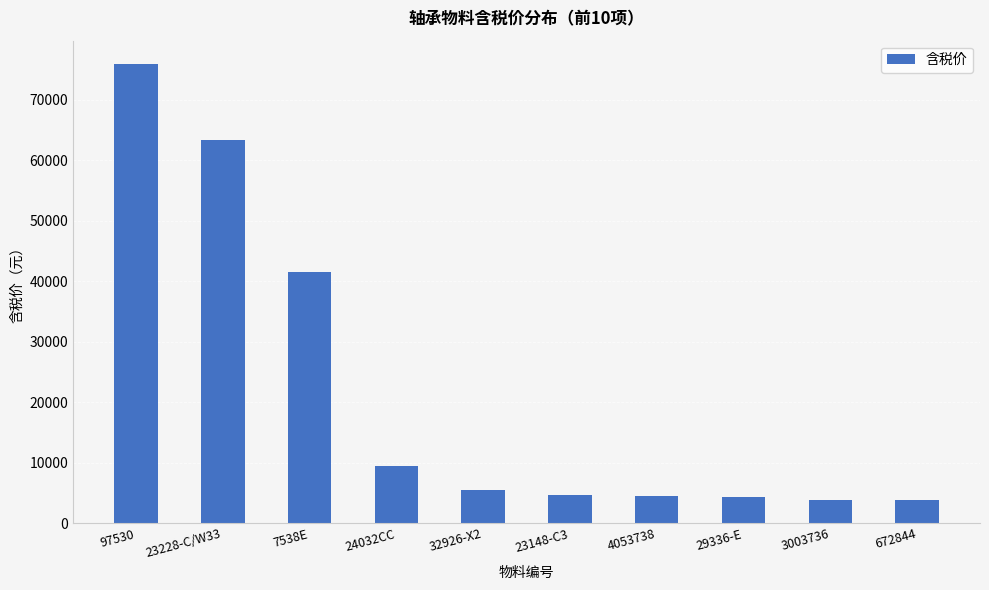

What is the sum of the values at 672844 and 4053738?

8351.7